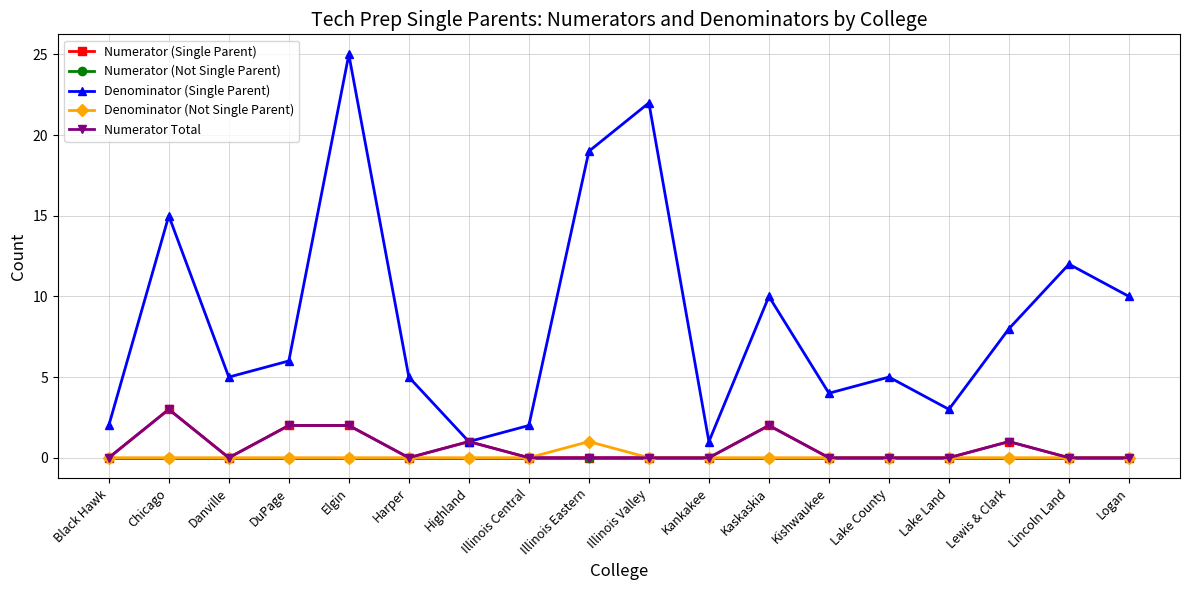

At which label does Denominator (Single Parent) first exceed 6?

Chicago